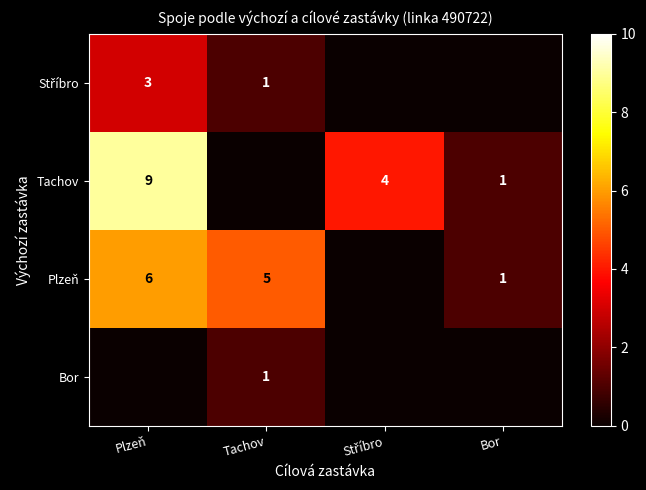

Is it true that Plzeň equals 0 at Bor?

False